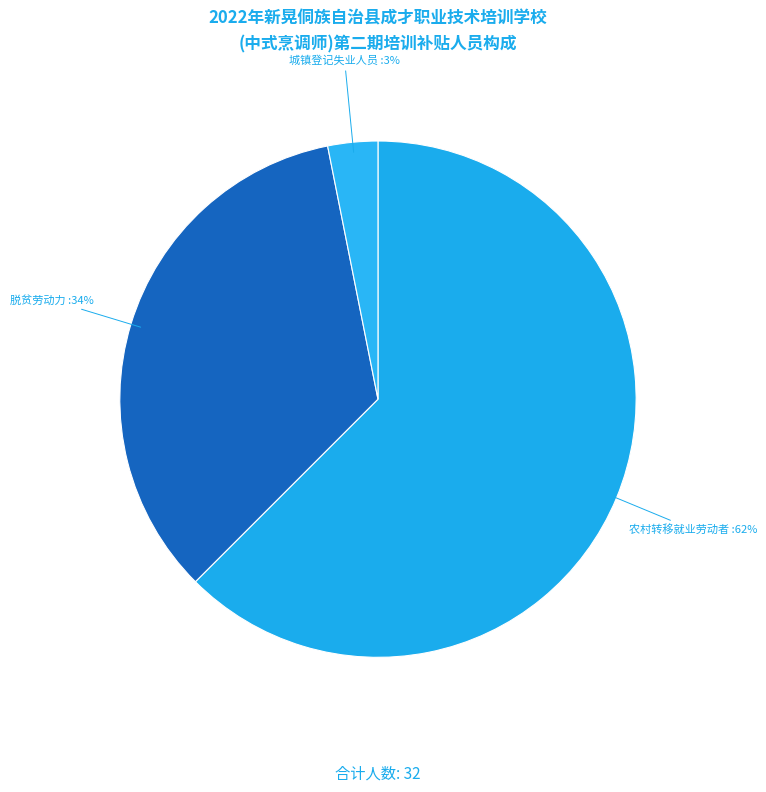

Count the number of slices in the pie.

3